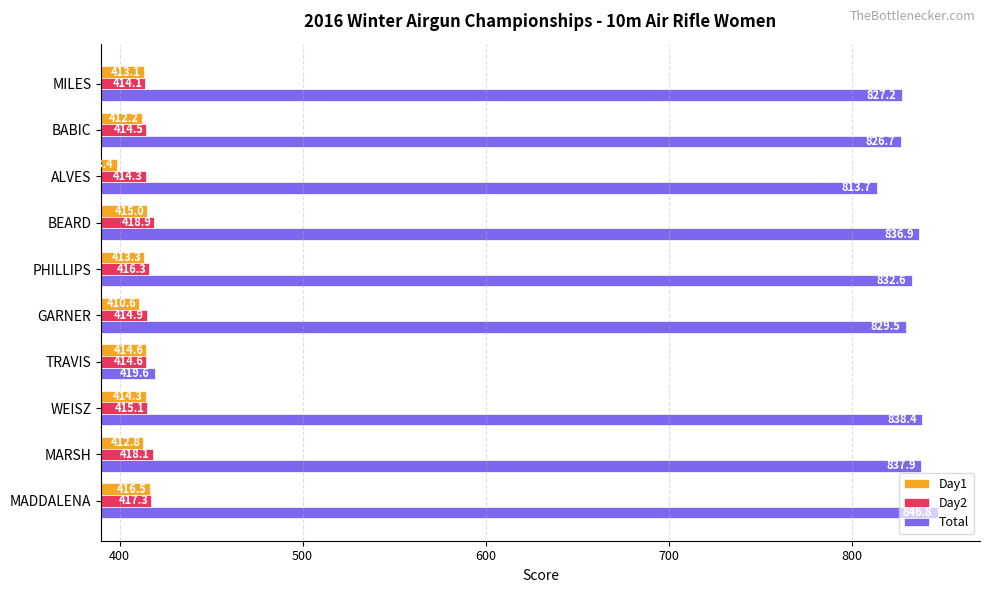

What is the sum of all Day1 values?

4120.8